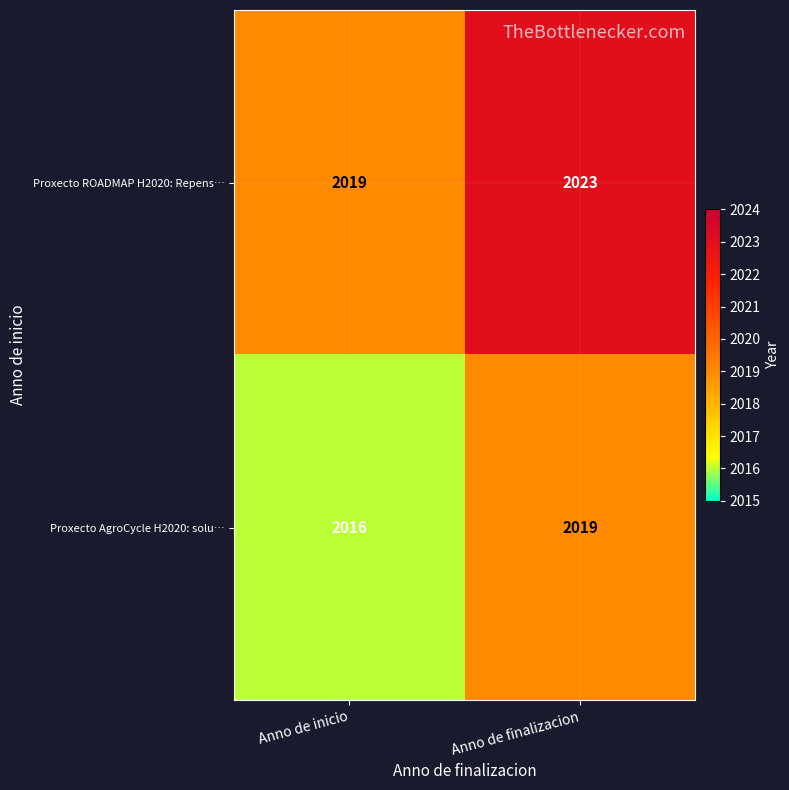

What is the smallest value displayed?

2016